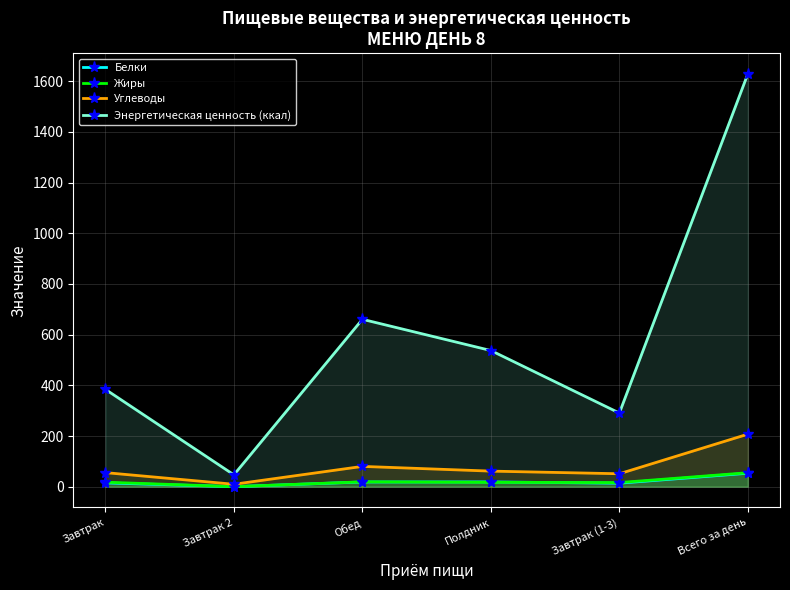

What value does the Углеводы series have at Обед?

80.3